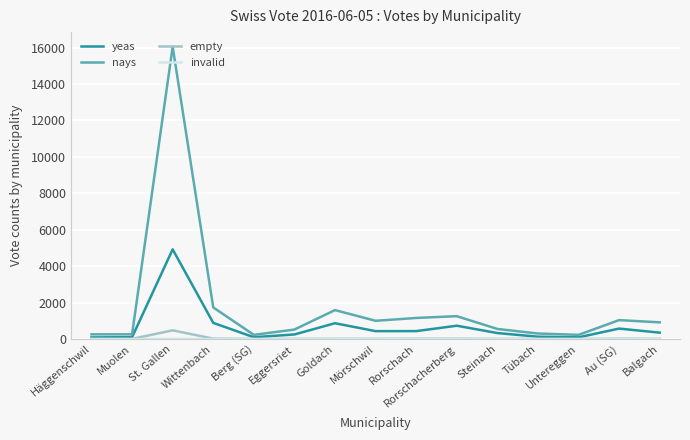

At which category is the sum across all series the highest?

St. Gallen